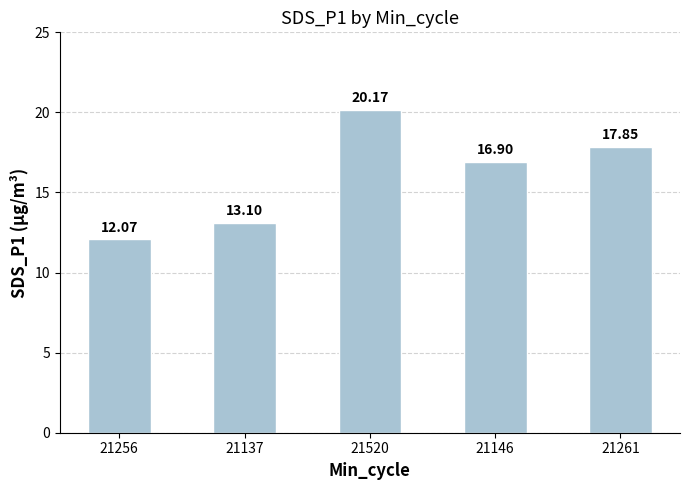

Reading left to right, list all the values displayed in this chart.

21256=12.1	21137=13.1	21520=20.2	21146=16.9	21261=17.9